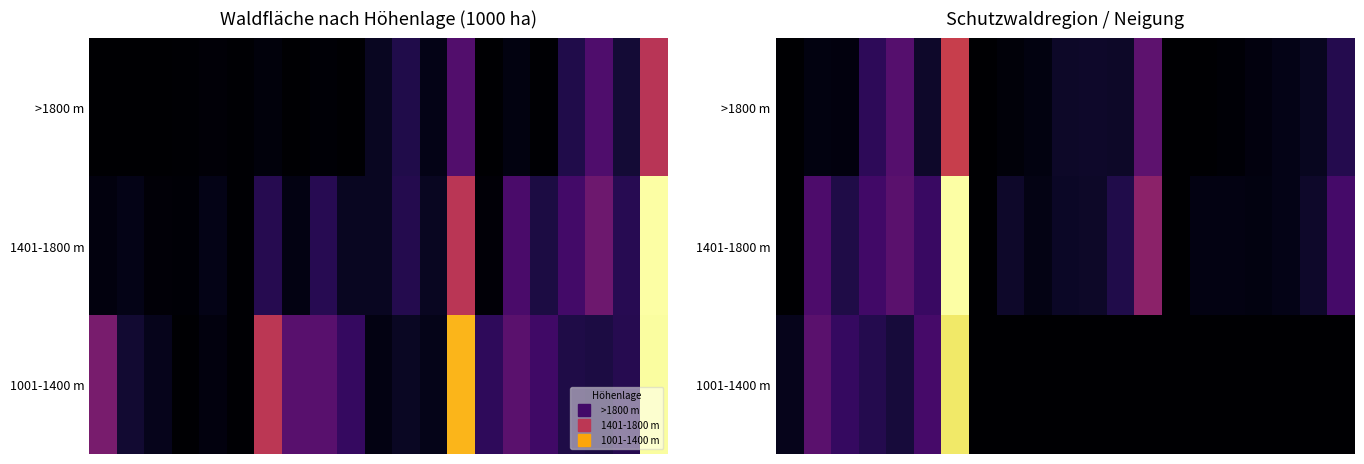

What is the total value across all series at 12?

15.0